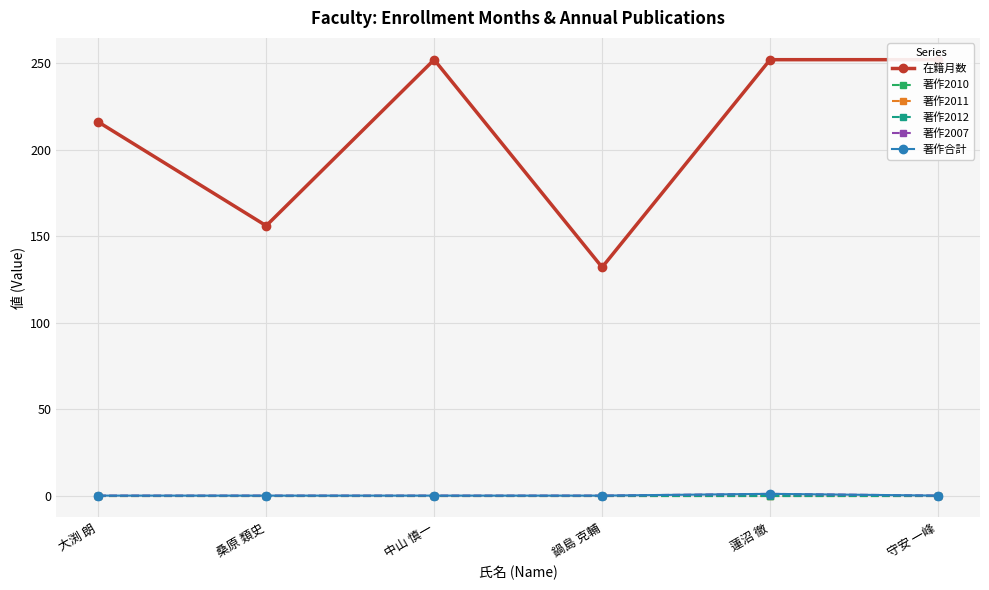

True or false: 著作合計 has more than 2 points higher than both neighbors.

False